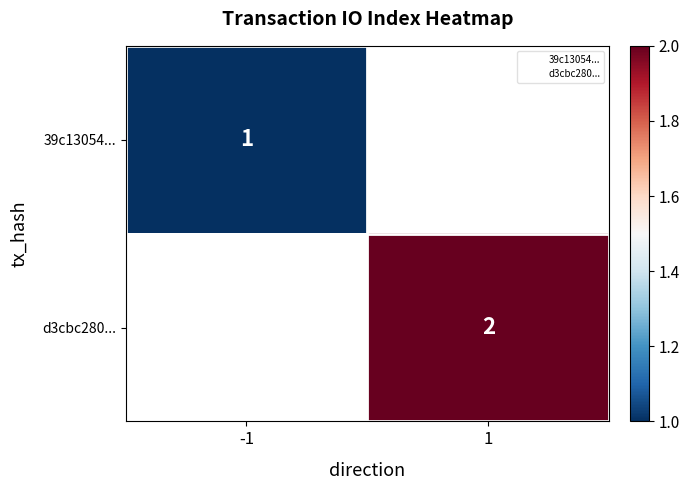

What is the maximum value for 39c13054...?

1.0